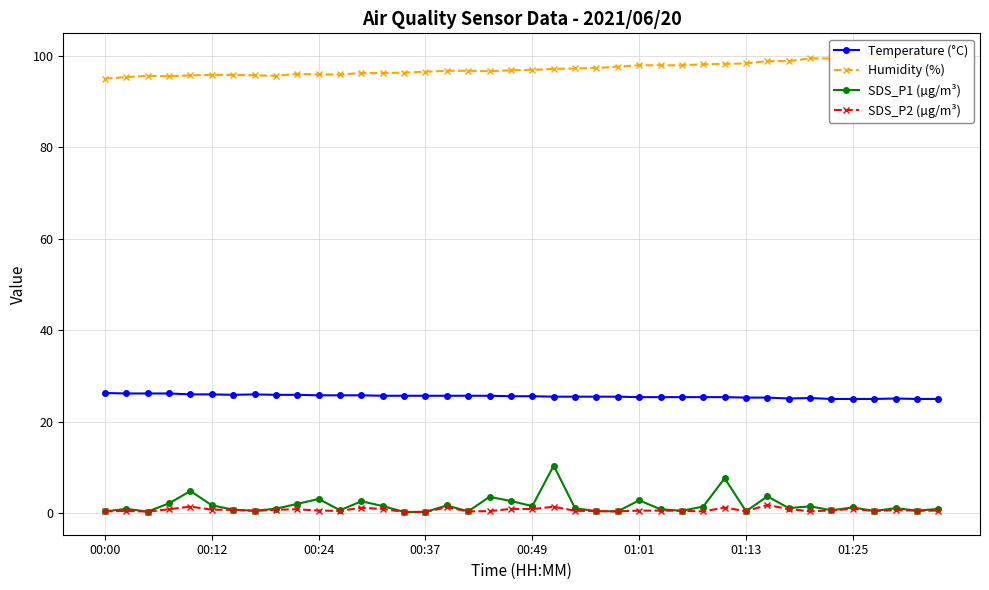

What is the average value of the Temperature (°C) series?

25.6